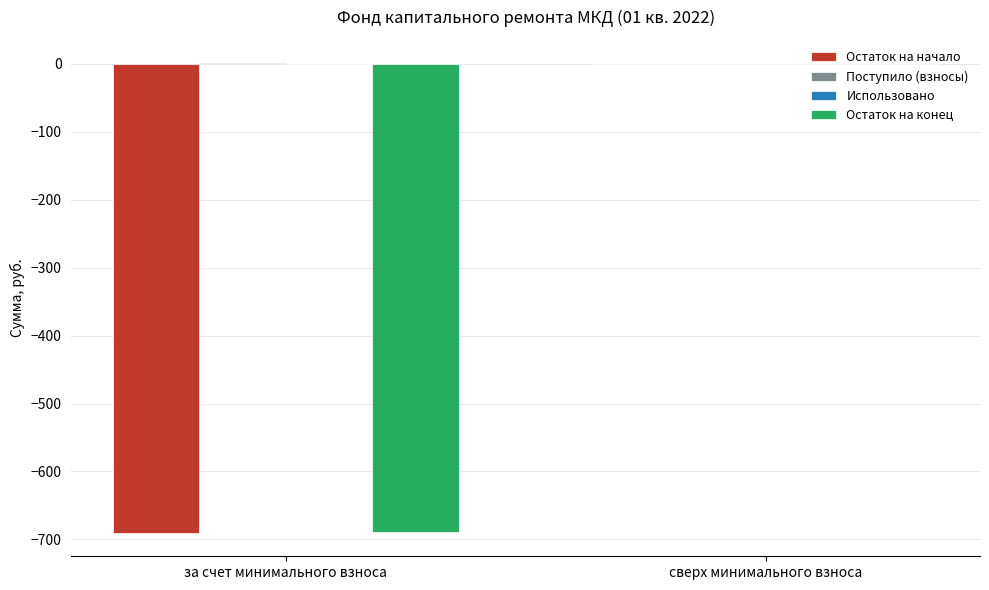

At which category is the sum across all series the highest?

сверх минимального взноса